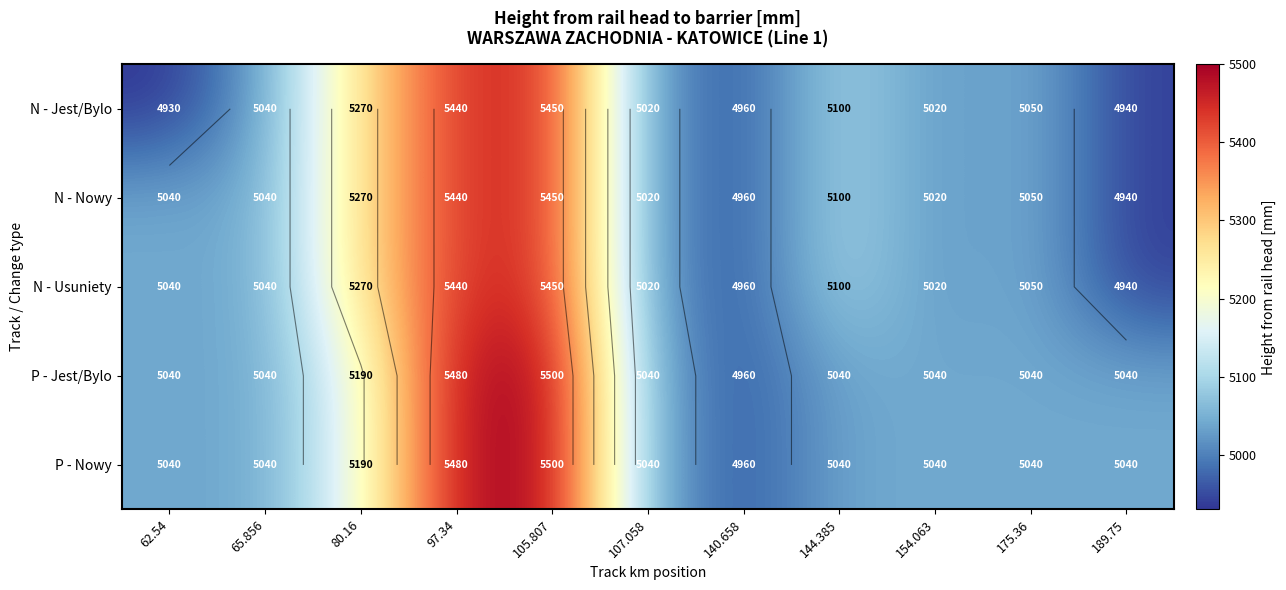

Which label corresponds to the largest value in the chart?

105.807